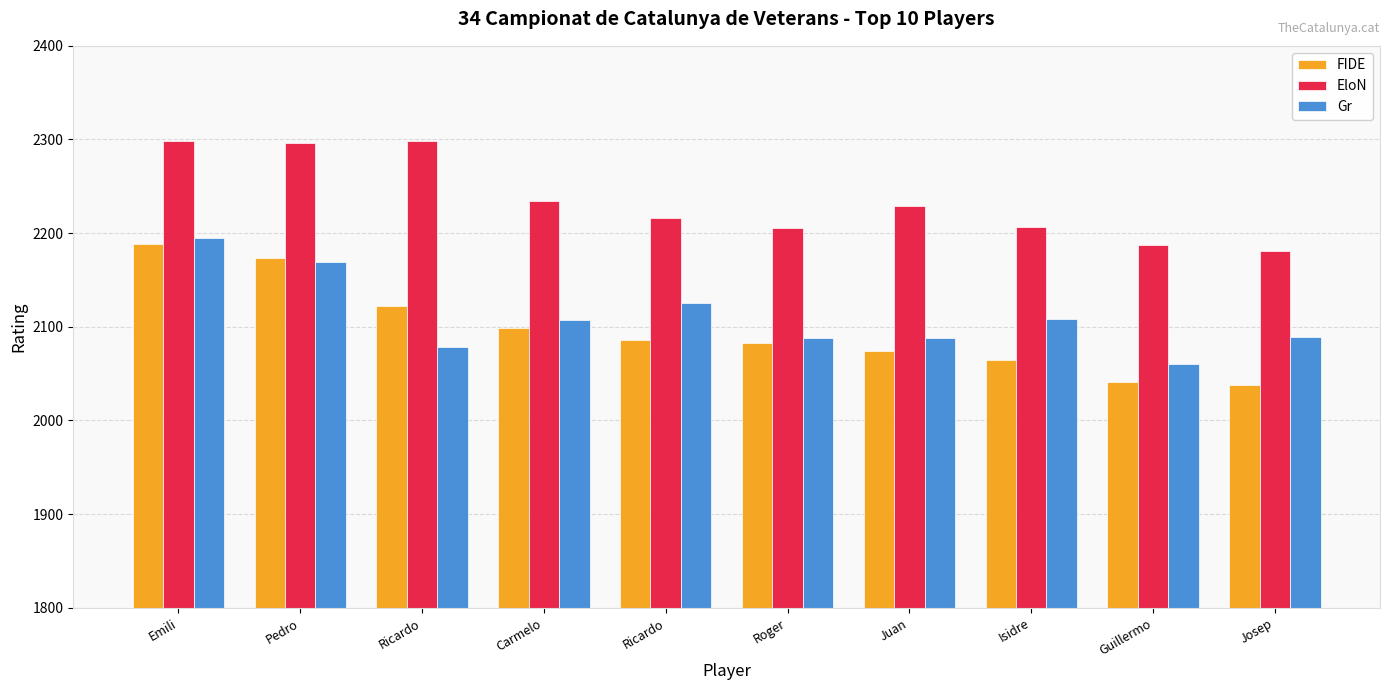

What is the highest value of the Gr series?

2195